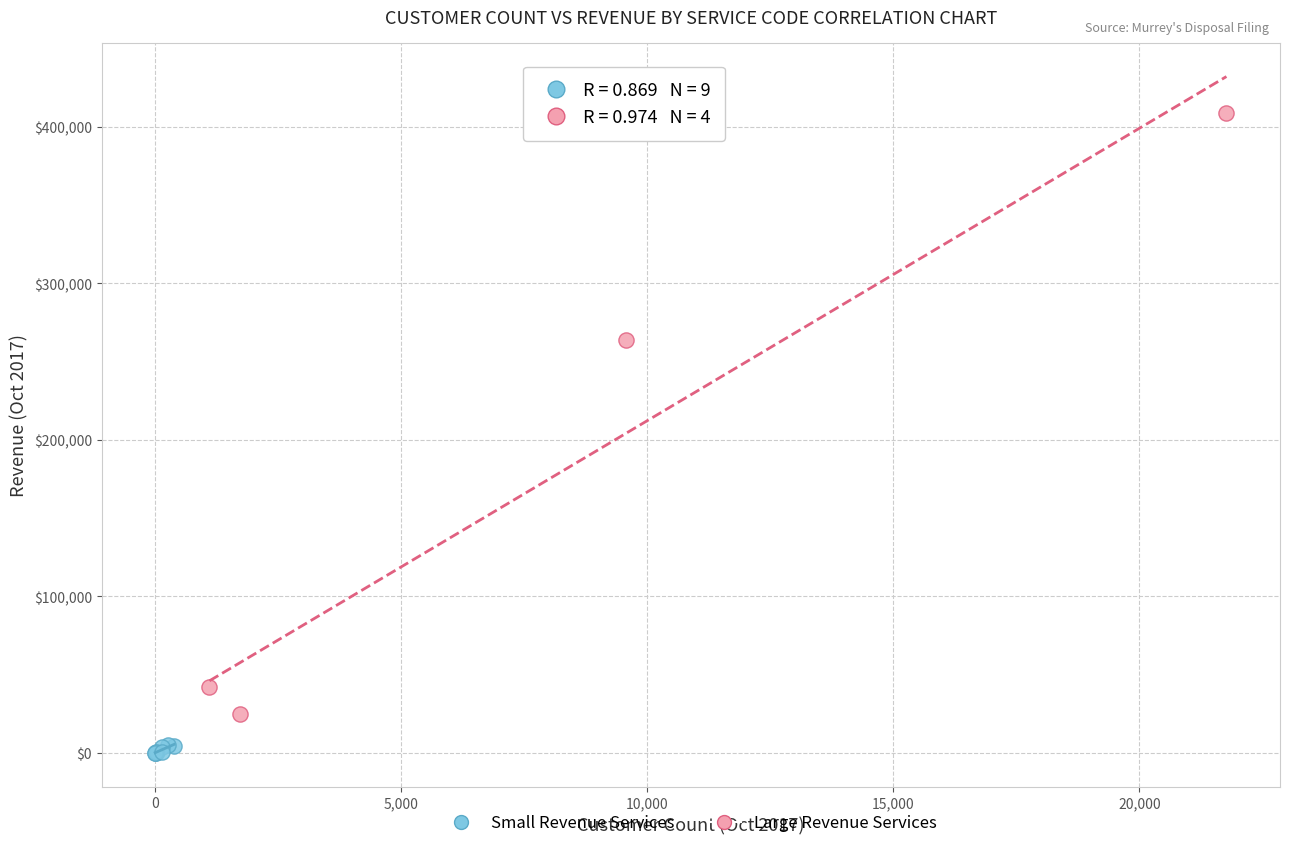

Which series reaches the minimum Y coordinate?

Small Revenue Services